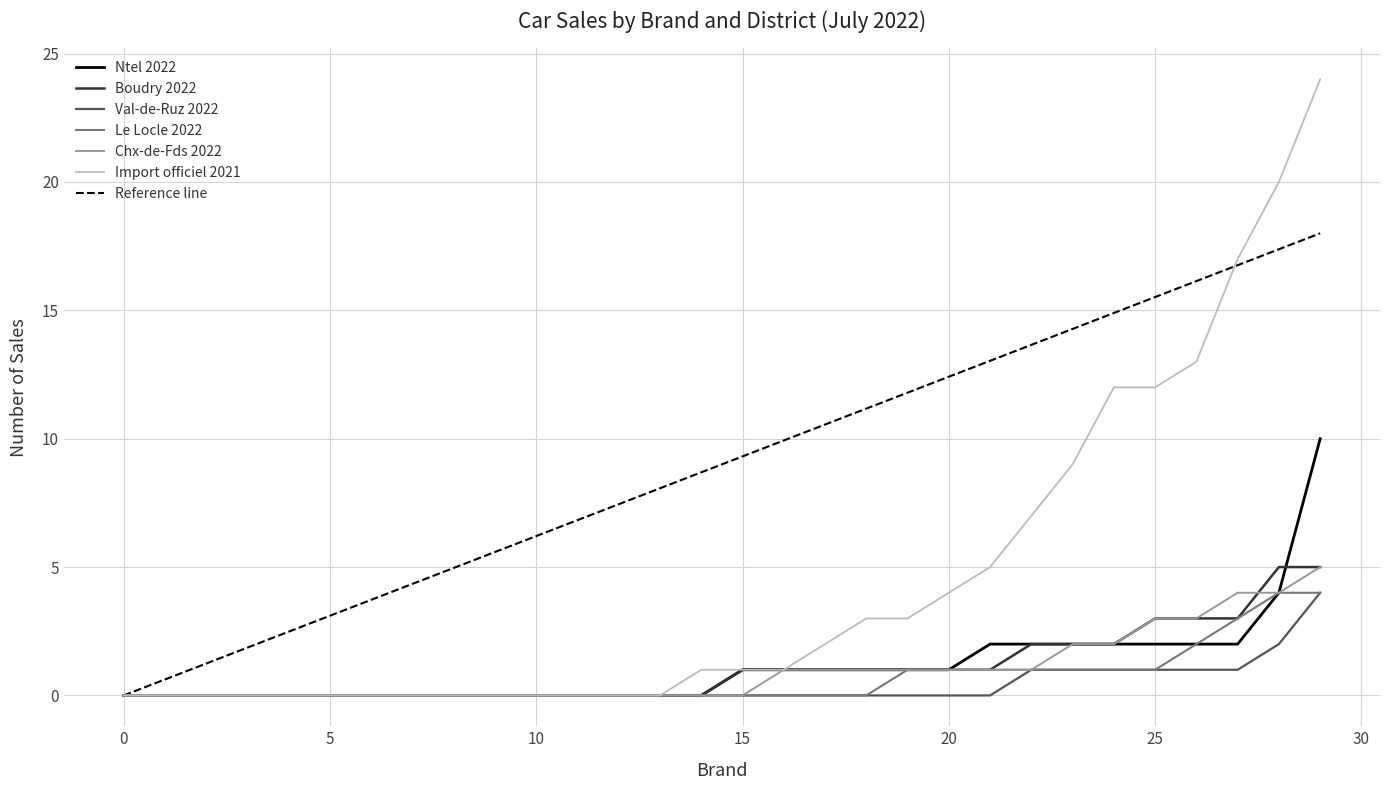

Is it true that Chx-de-Fds 2022 equals 3 at 5?

False